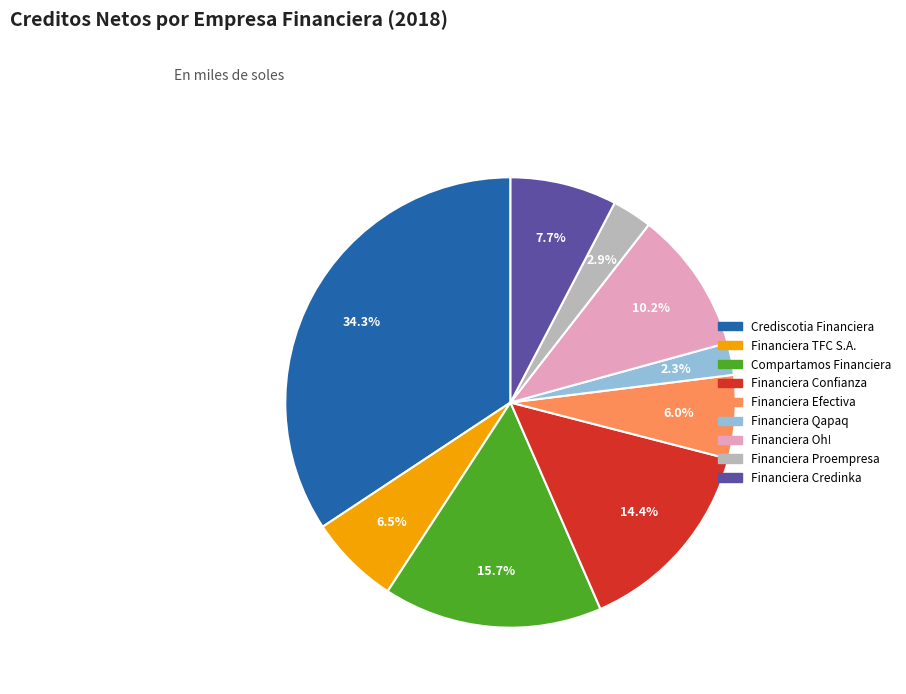

Is it true that Financiera Confianza is 14% of the pie?

True